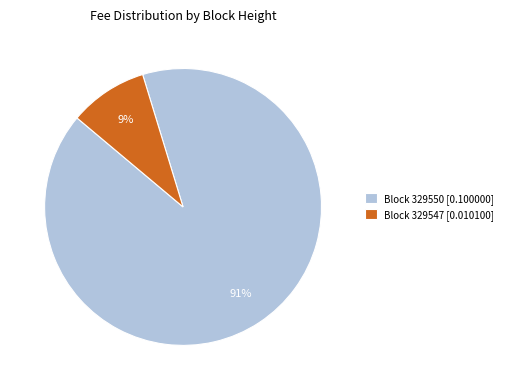

To the nearest percent, what is the combined percentage of Block 329550 [0.100000] and Block 329547 [0.010100]?

100%